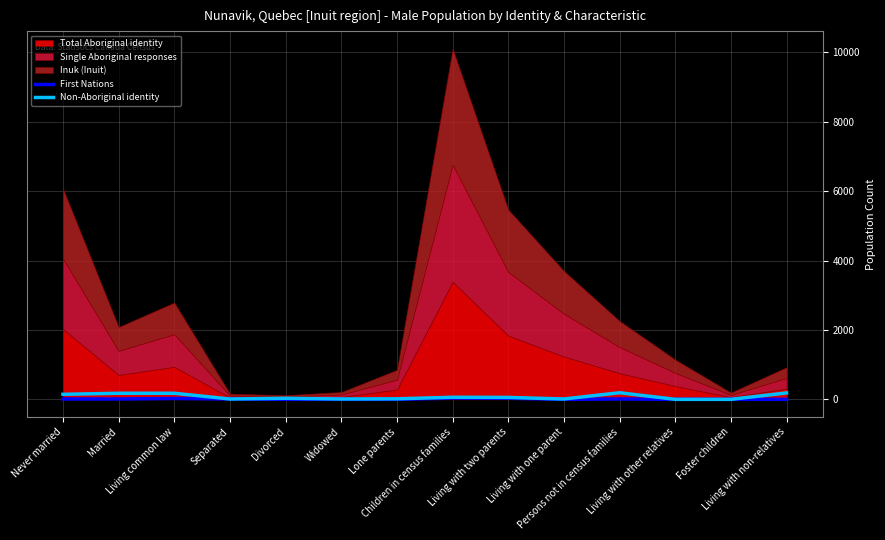

How many categories are shown in the chart?

14